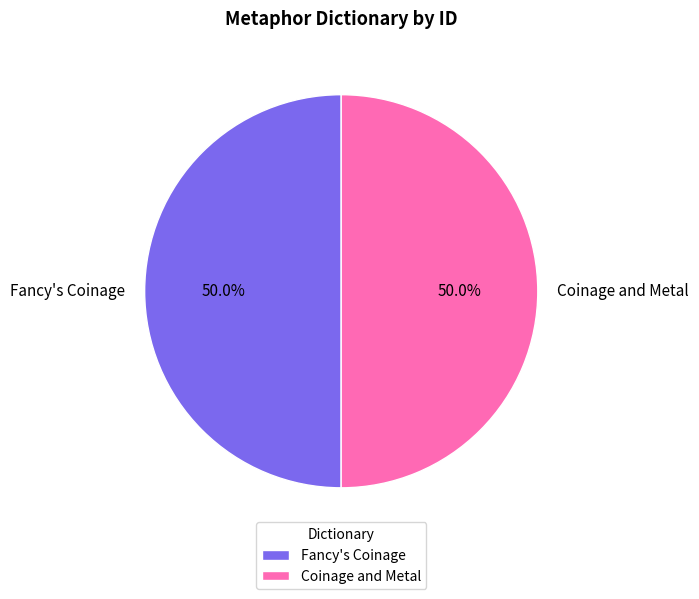

How much of the chart is everything except Fancy's Coinage?

50.0%